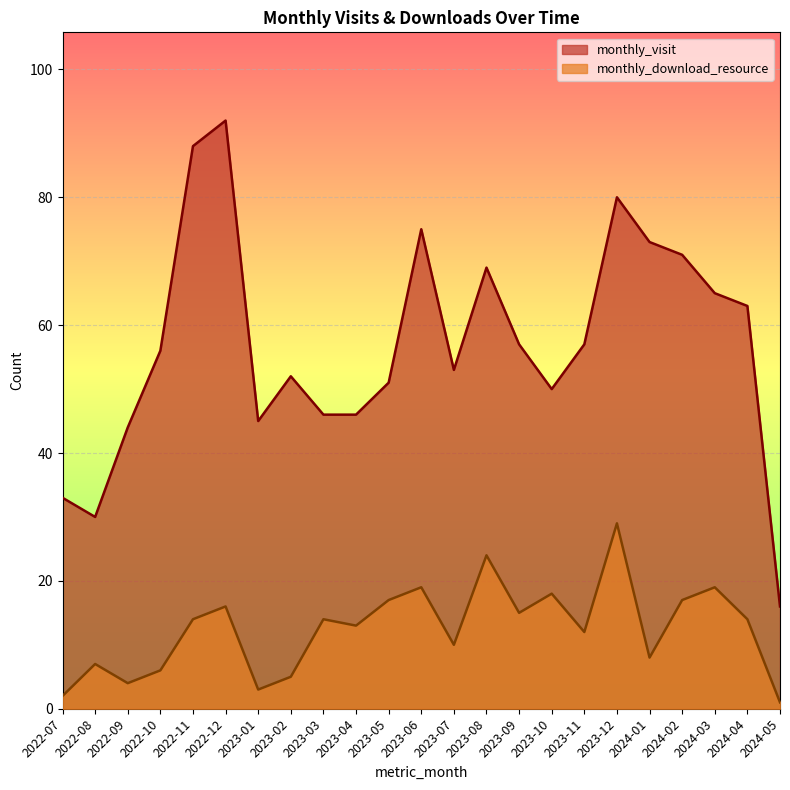

Between 2023-12 and 2024-02, which series saw the biggest shift?

monthly_download_resource